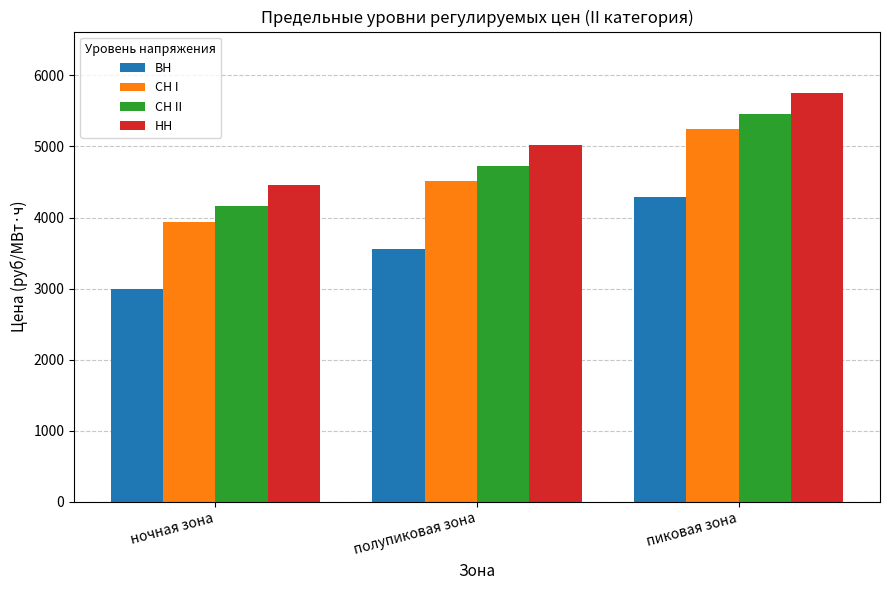

How many values in the ВН series are below 3557?

1